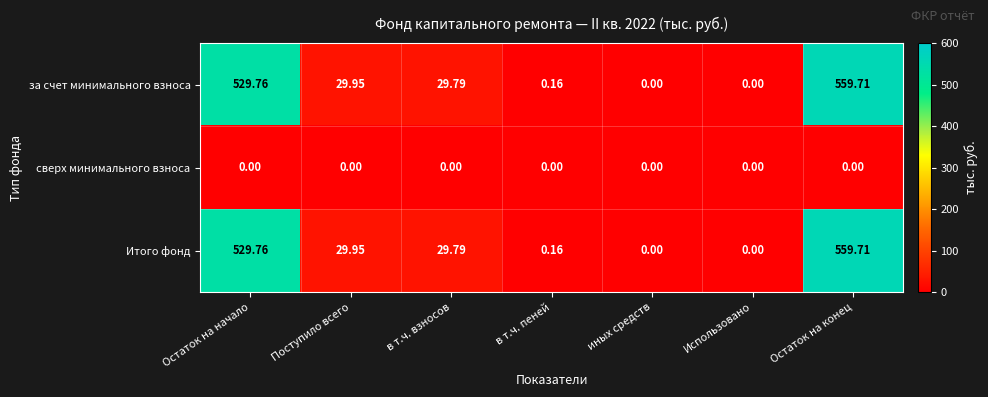

At which category does the chart reach its peak across all series?

Остаток на конец